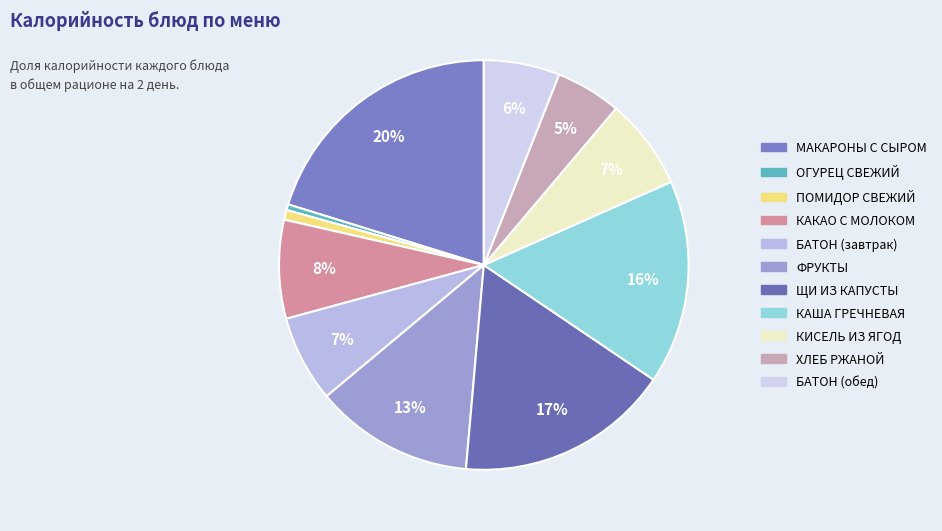

Does any single category account for the majority?

No